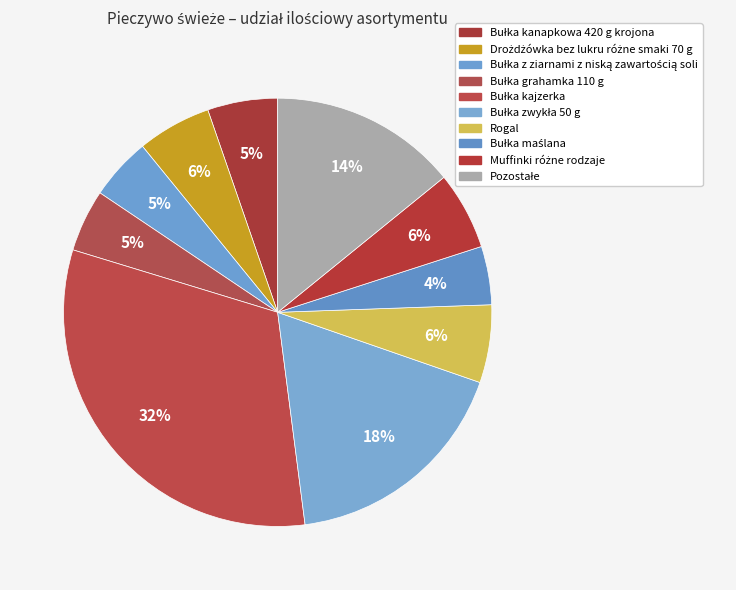

Is it true that Bułka zwykła 50 g is 28% of the pie?

False